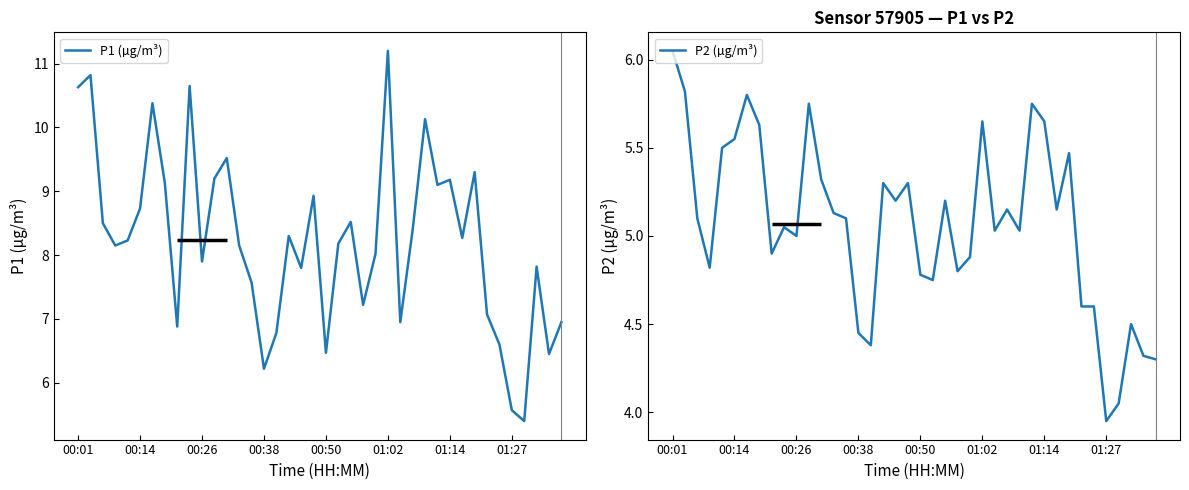

True or false: P1 (µg/m³) has a value of 15.2 at 00:14.

False